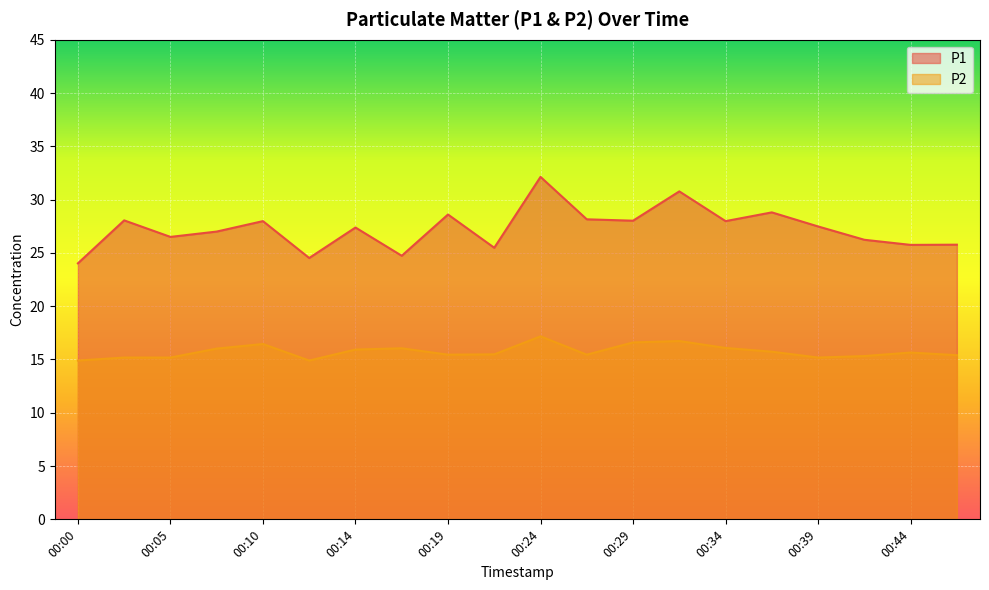

What are all the series names shown in the legend?

P1, P2